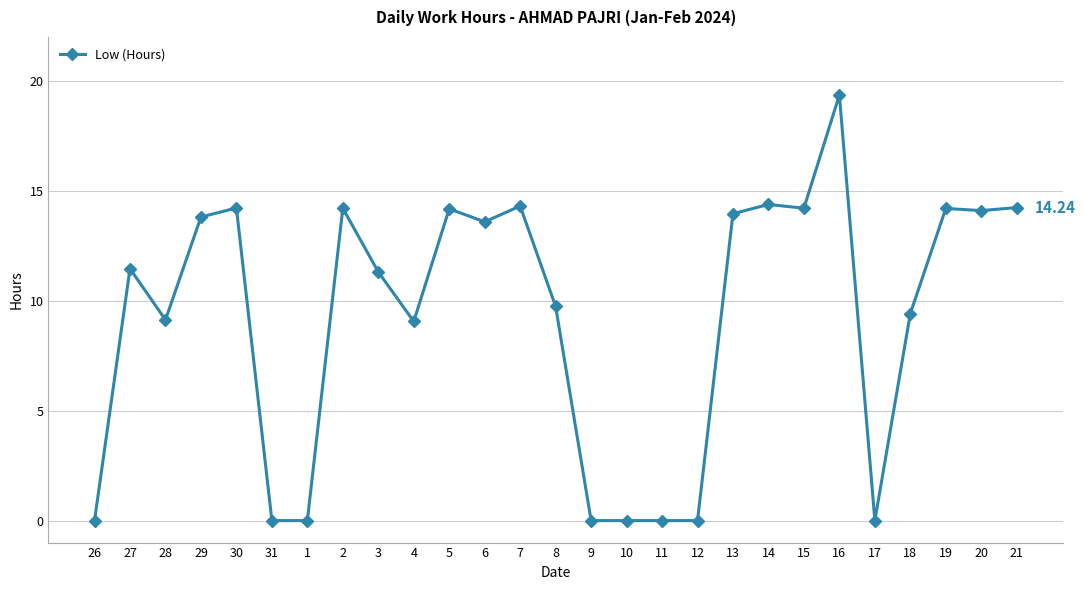

What position from the right is 6?

16